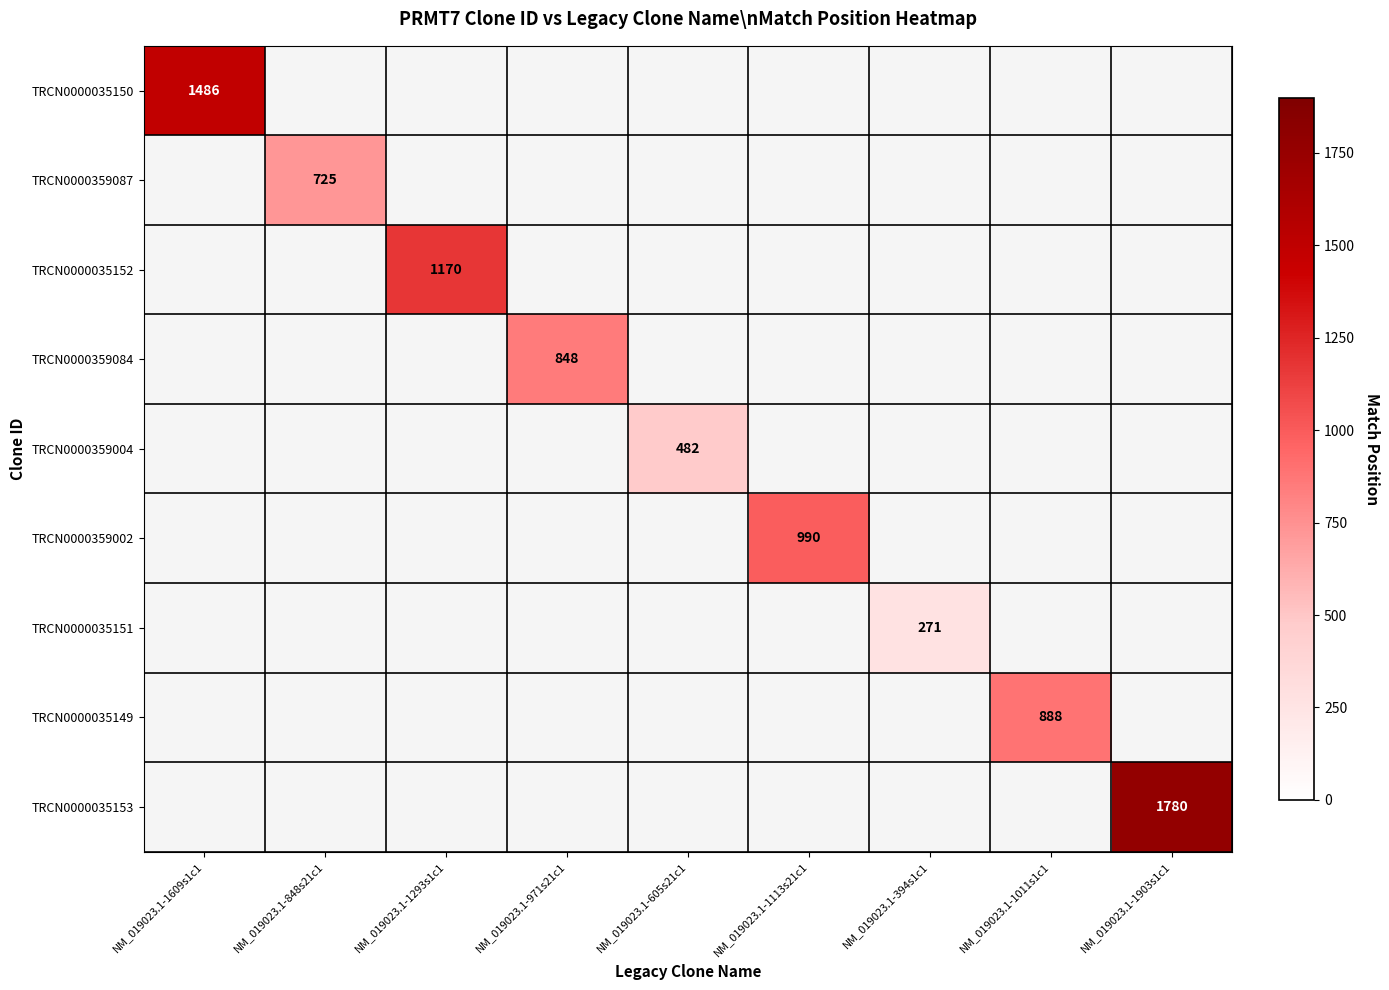

Is the value of TRCN0000035153 at NM_019023.1-1903s1c1 greater than the value of TRCN0000359084 at NM_019023.1-971s21c1?

Yes